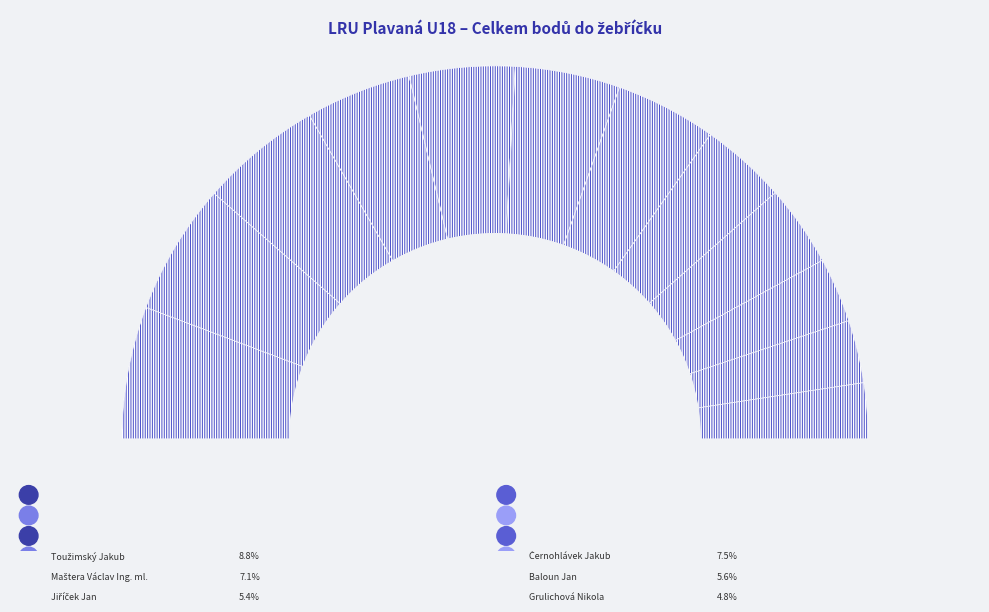

What percentage is the Kostka Jan Ing. slice, to the nearest percent?

11%